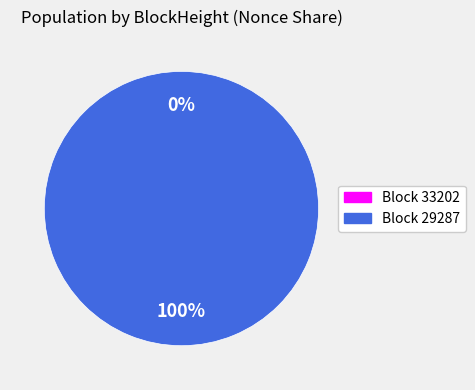

What is the total percentage of 29287 and 33202?

100.0%